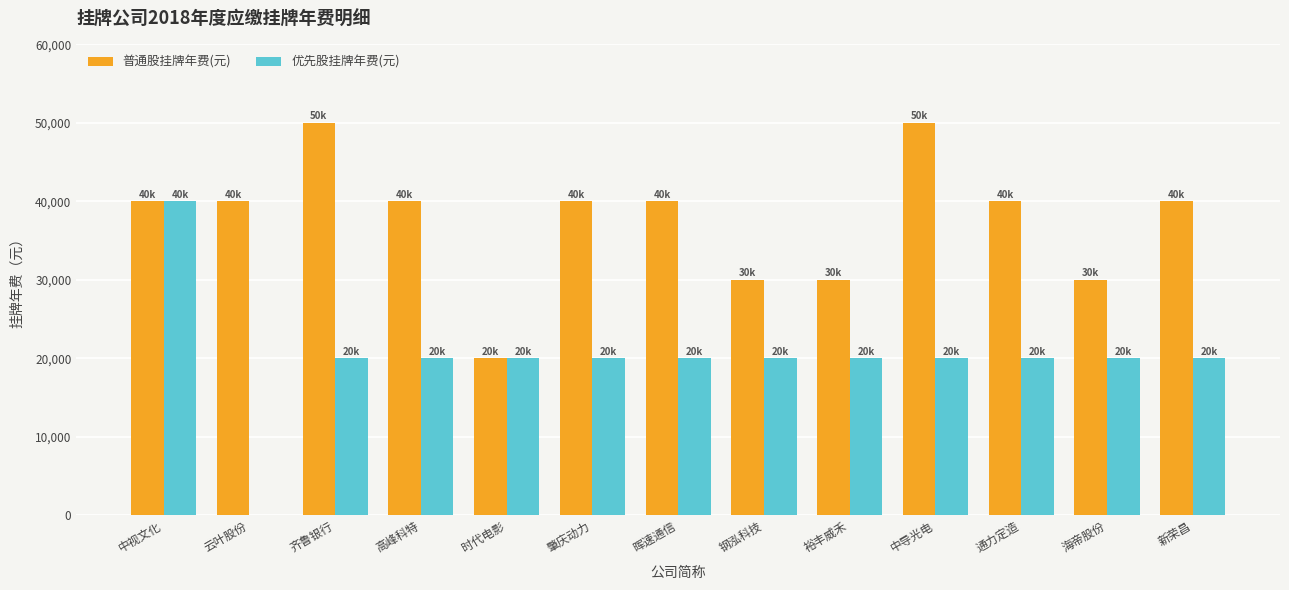

How many distinct data groups are displayed?

2